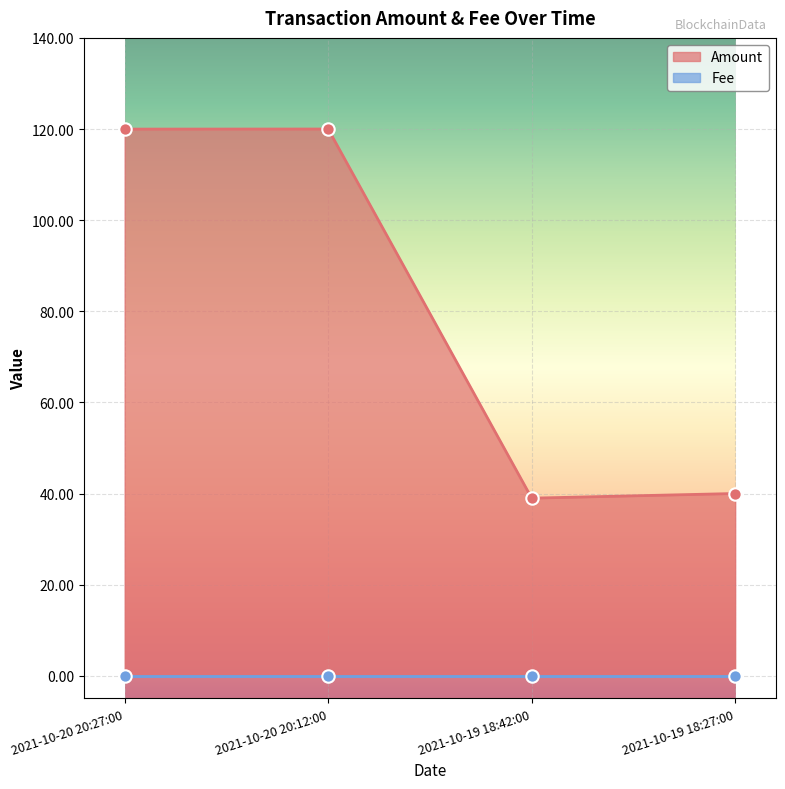

What is the change in value from 2021-10-20 20:12:00 to 2021-10-19 18:42:00?

-81.0